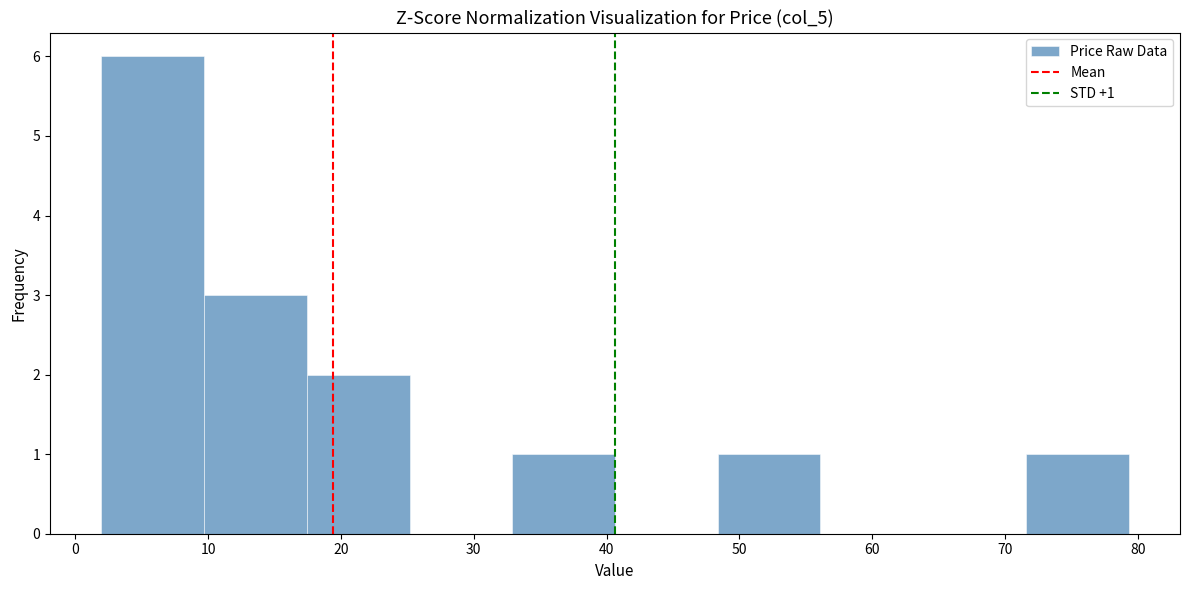

Over which range of the x-axis is the bar tallest?

2 to 10